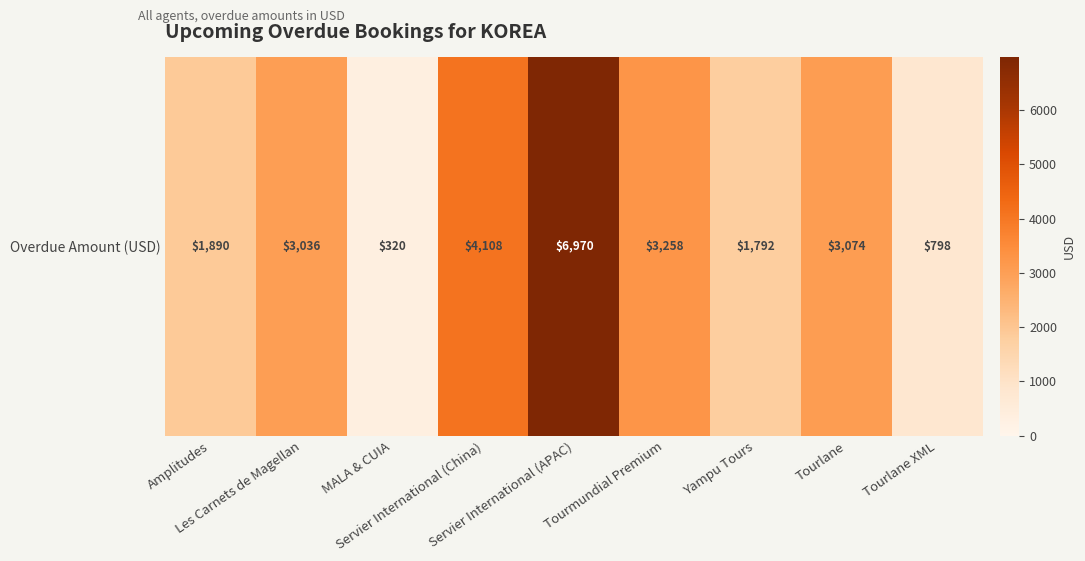

Reading right to left, list all the values displayed in this chart.

Tourlane XML=798.0	Tourlane=3074.0	Yampu Tours=1792.0	Tourmundial Premium=3258.0	Servier International (APAC)=6970.0	Servier International (China)=4108.0	MALA & CUIA=320.0	Les Carnets de Magellan=3036.0	Amplitudes=1890.0